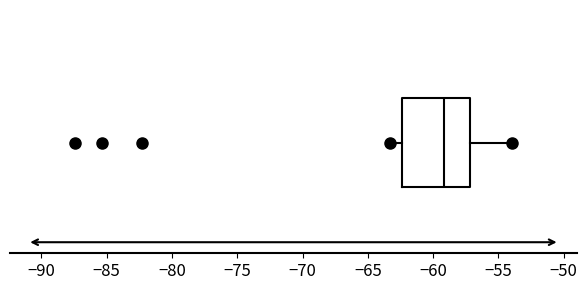

Transcribe this box plot: give where the median line is, the range the box spans, and where the two whiskers end, as read against the x-axis. The values are not printed on the chart, so give them approximately, as read against the axis.

median -59.0, box -62.5 to -57.0, whiskers -63.5 to -54.0